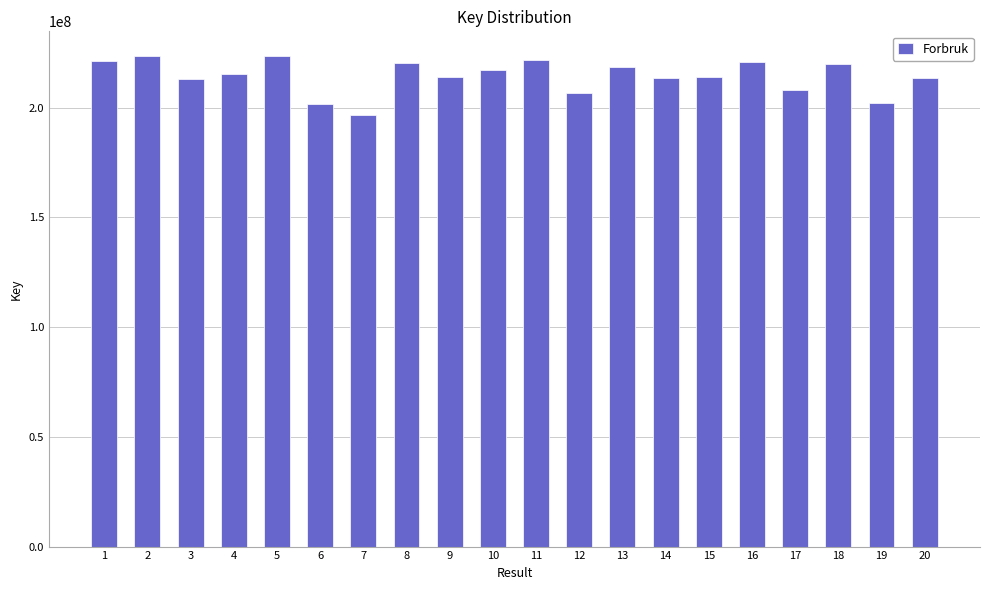

What is the ratio of the value at 15 to the value at 10?

1.0